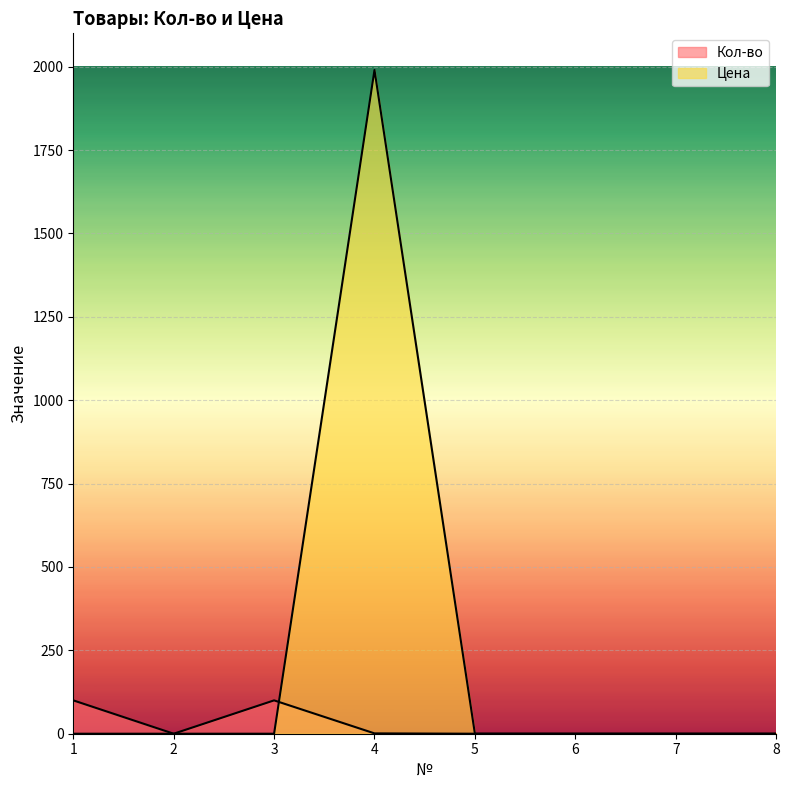

What is the difference between the Кол-во values at 3 and 2?

100